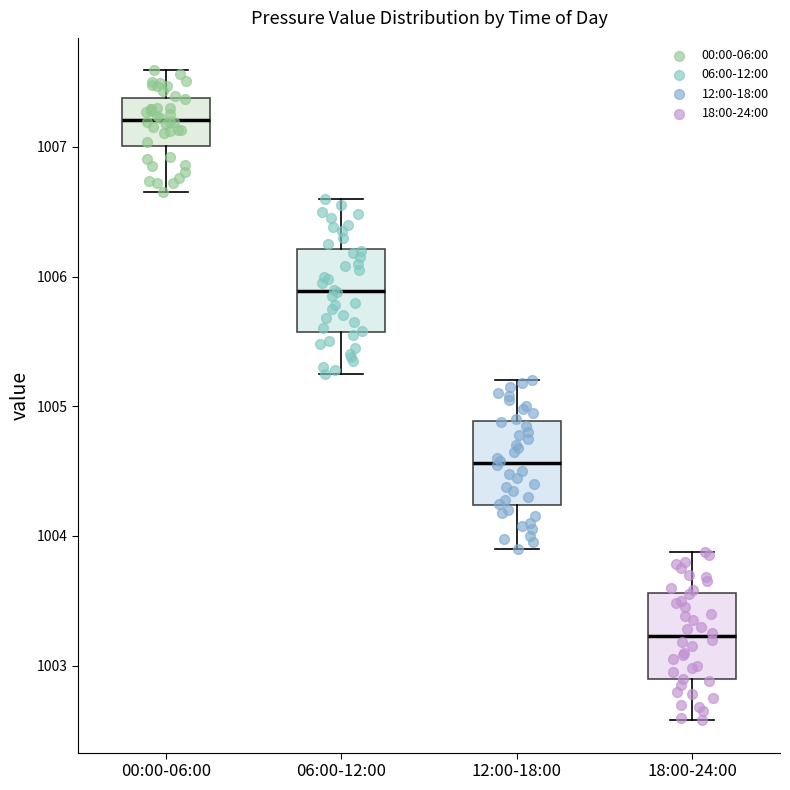

Reading left to right, transcribe this box plot: for each box, give where its median line is, the range the box spans, and where its two whiskers end, as read against the y-axis. The values are not printed on the chart, so give them approximately, as read against the axis.

00:00-06:00: median 1007.2, box 1007.0 to 1007.4, whiskers 1006.7 to 1007.6
06:00-12:00: median 1005.9, box 1005.6 to 1006.2, whiskers 1005.3 to 1006.6
12:00-18:00: median 1004.6, box 1004.2 to 1004.9, whiskers 1003.9 to 1005.2
18:00-24:00: median 1003.2, box 1002.9 to 1003.6, whiskers 1002.6 to 1003.9